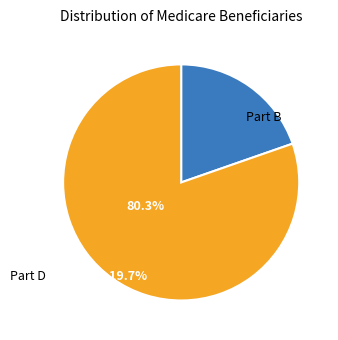

Is there a majority slice in this chart?

Yes